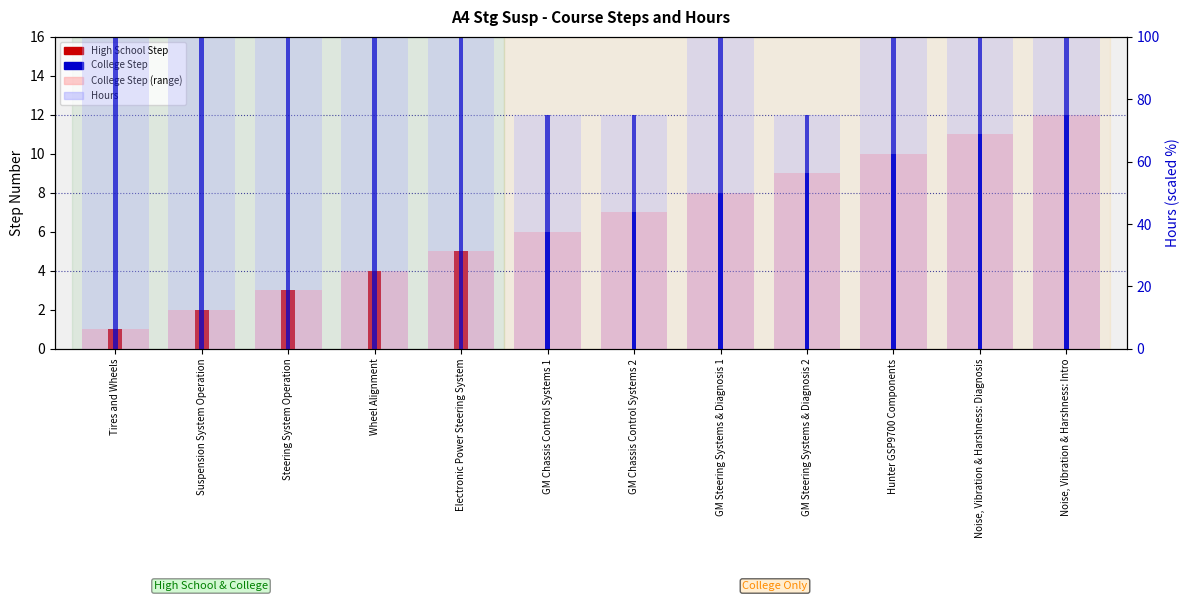

Rank the series by their maximum value, from highest to lowest.

Hours (scaled), Hours (bar), College Step (bg), College Step, High School Step